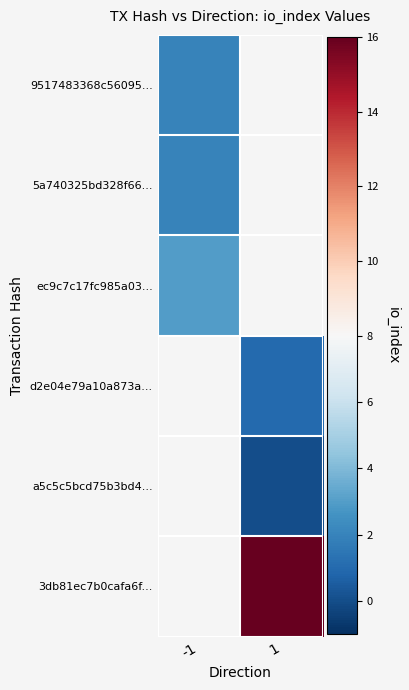

True or false: 9517483368c56095... has a value of 3.3 at -1.

False